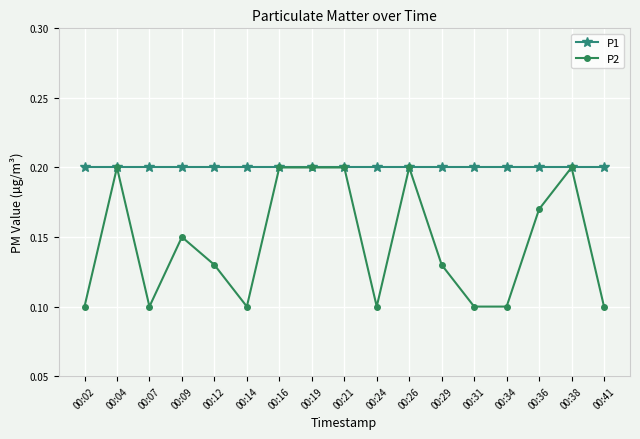

True or false: P2 has more than 0 points higher than both neighbors.

True